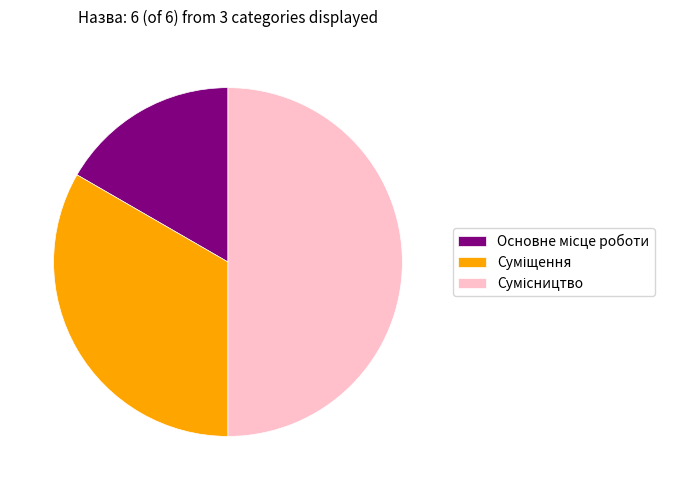

Combined, what portion of the pie is Основне місце роботи and Сумісництво?

66.7%